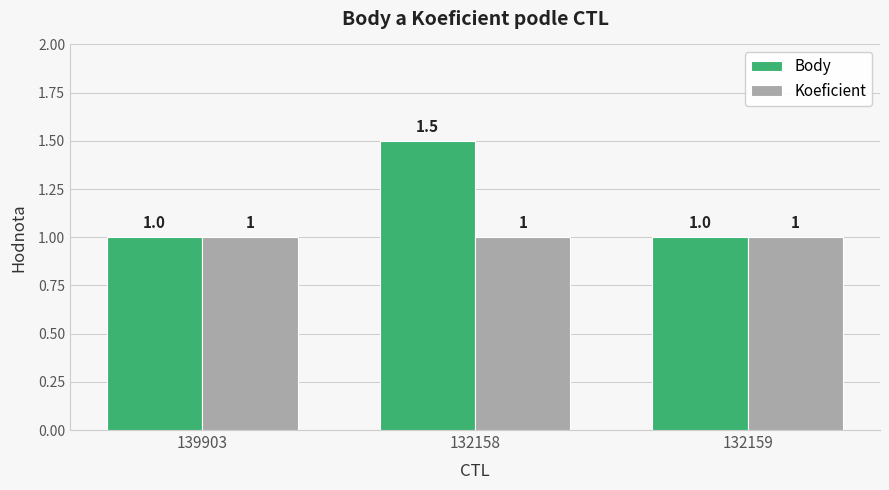

Which series has the widest spread of values?

Body